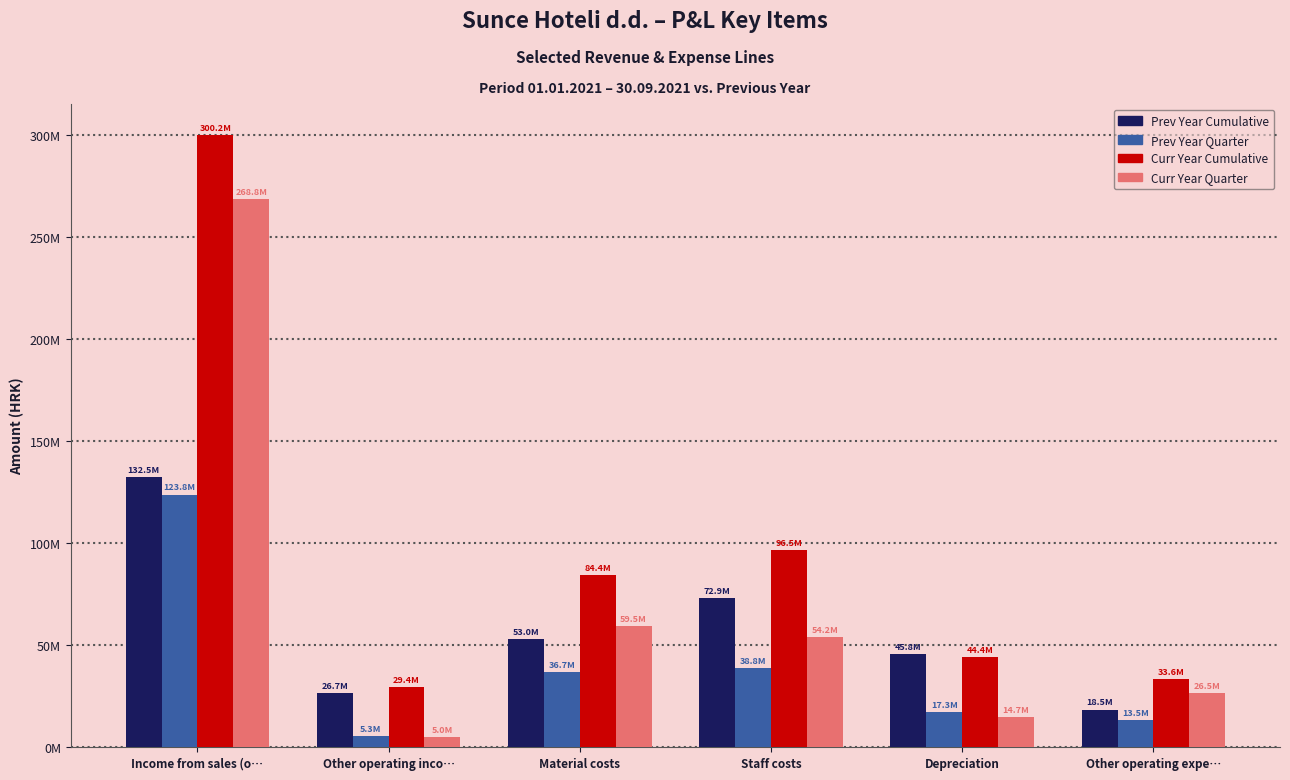

What are all the series names shown in the legend?

Prev Year Cumulative, Prev Year Quarter, Curr Year Cumulative, Curr Year Quarter